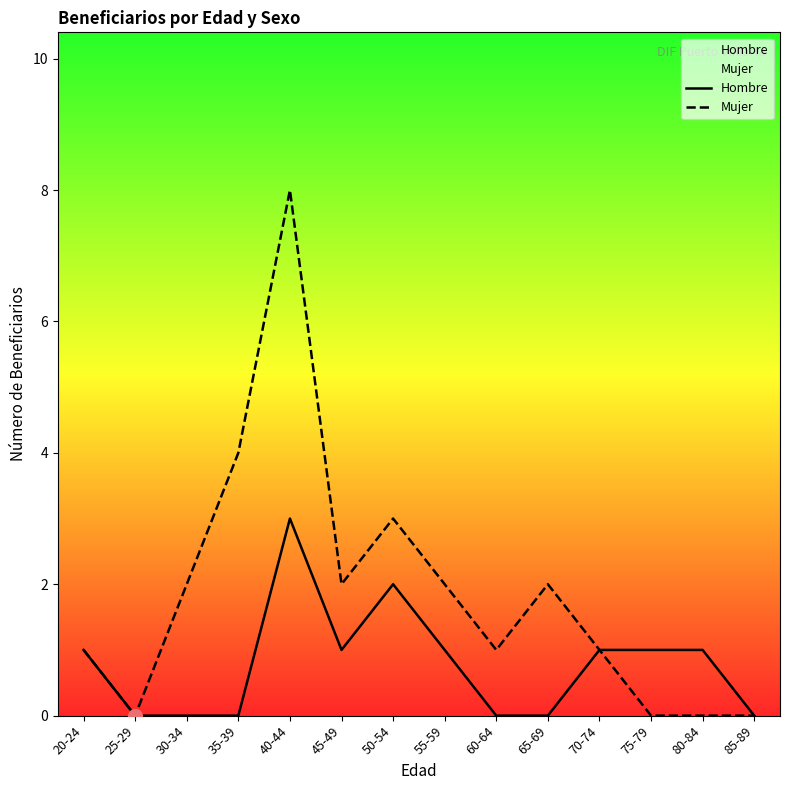

Read the Mujer value at 60-64.

1